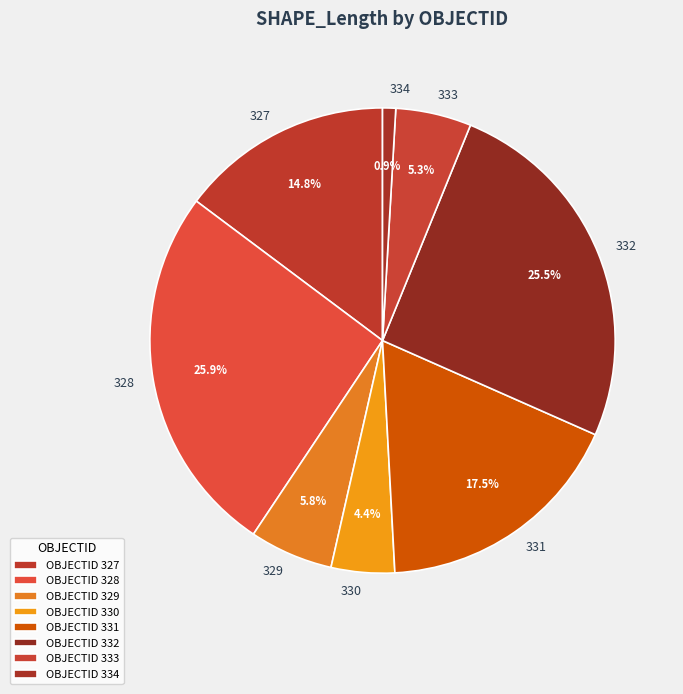

To the nearest percent, what is the difference between the largest and smallest slice percentages?

25%